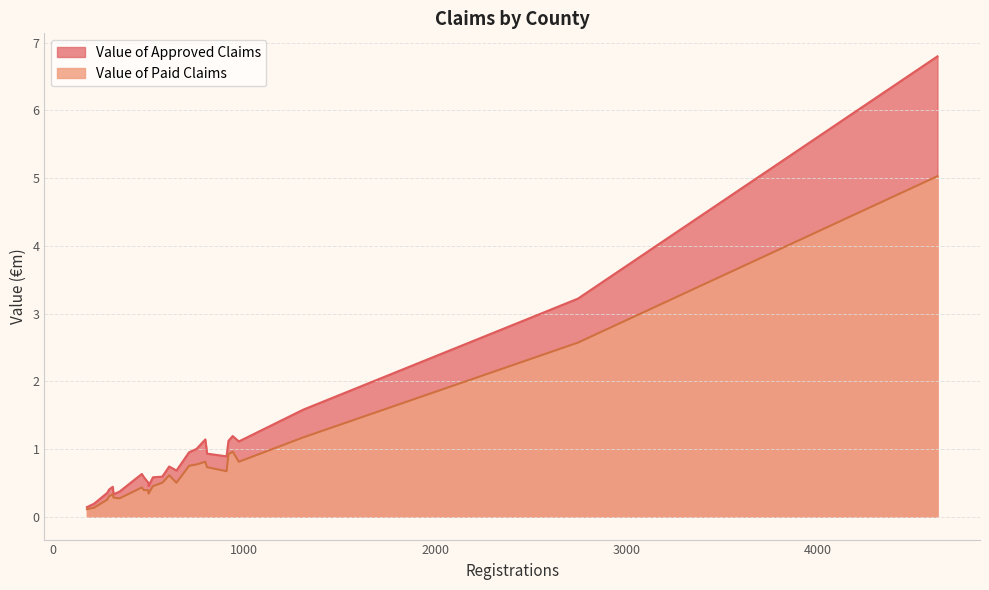

What is the greatest value displayed?

6.8